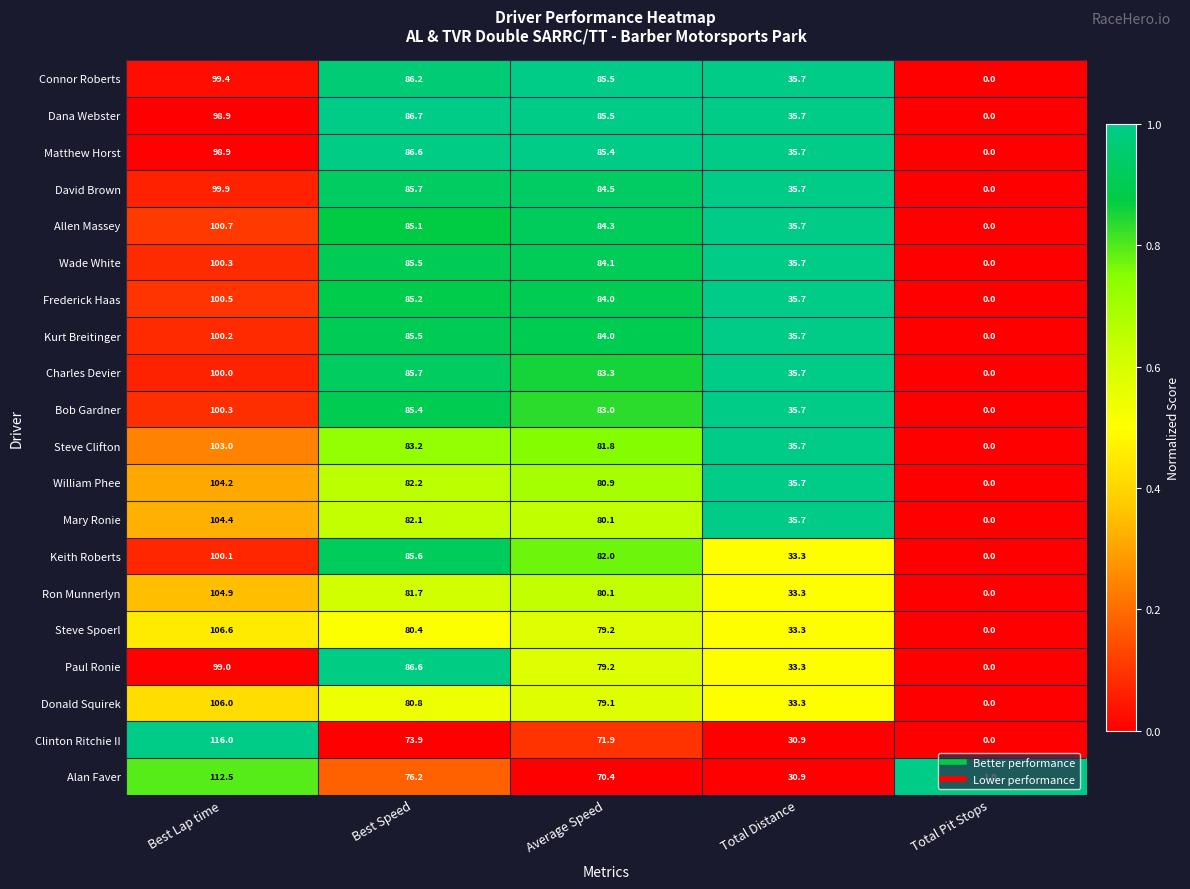

Is the value of Dana Webster at Total Pit Stops greater than the value of Alan Faver at Total Pit Stops?

No